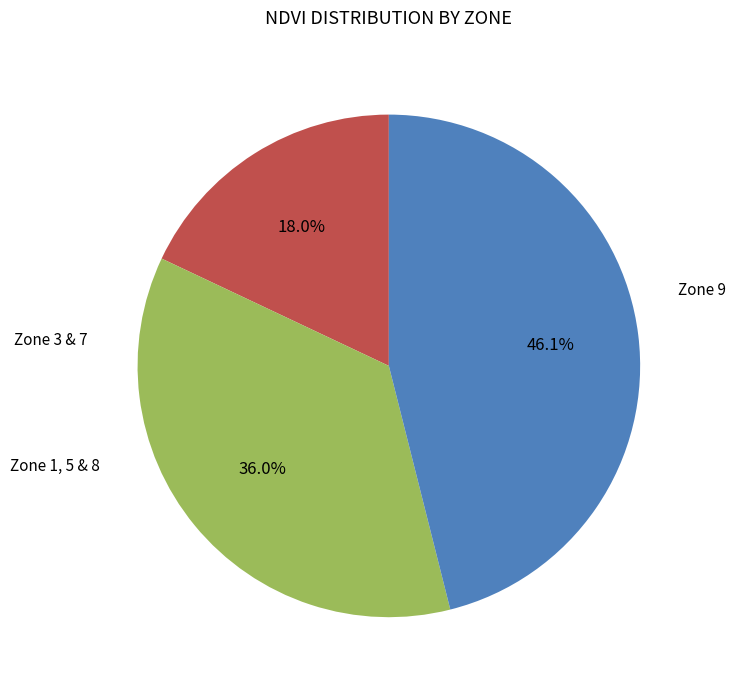

Is there a majority slice in this chart?

No